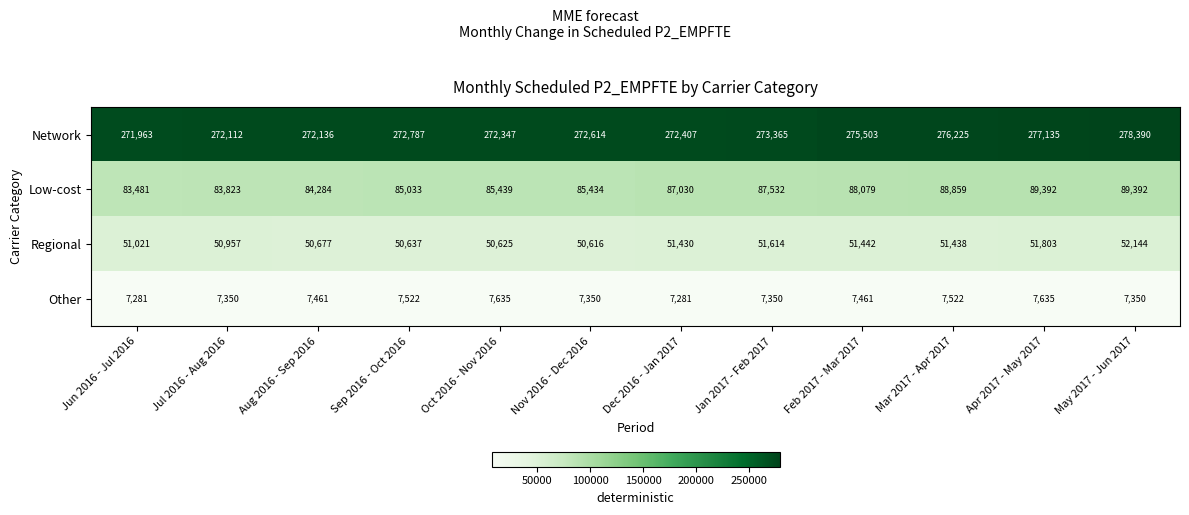

Where is Network nearest to the value 275176?

Feb 2017 - Mar 2017